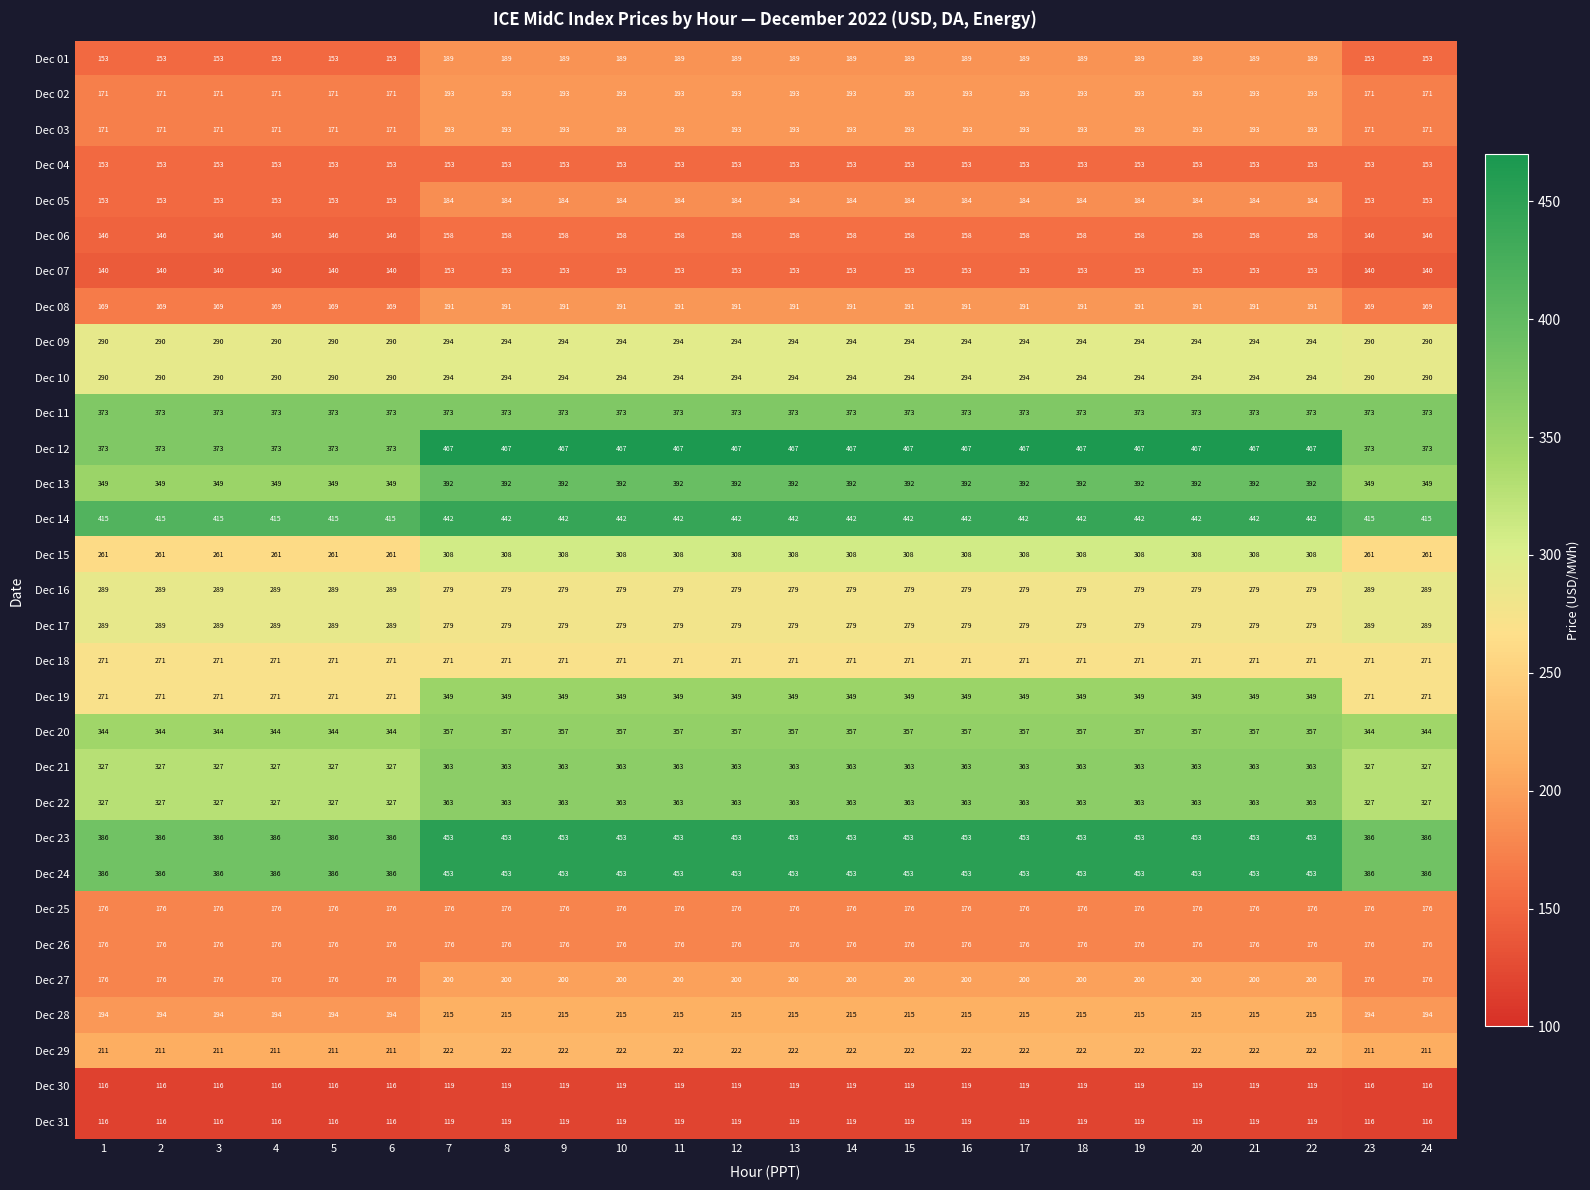

What is the greatest value displayed?

467